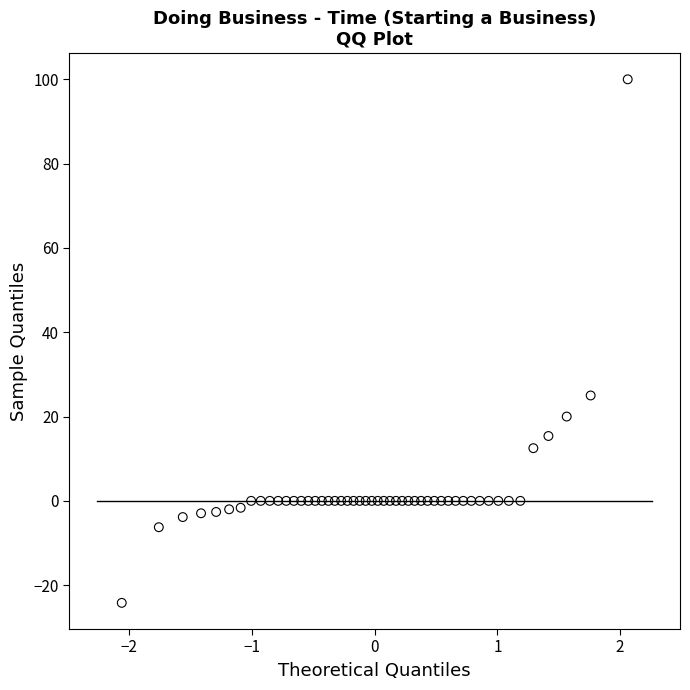

What Y value in the scatter plot is closest to 37?

25.0